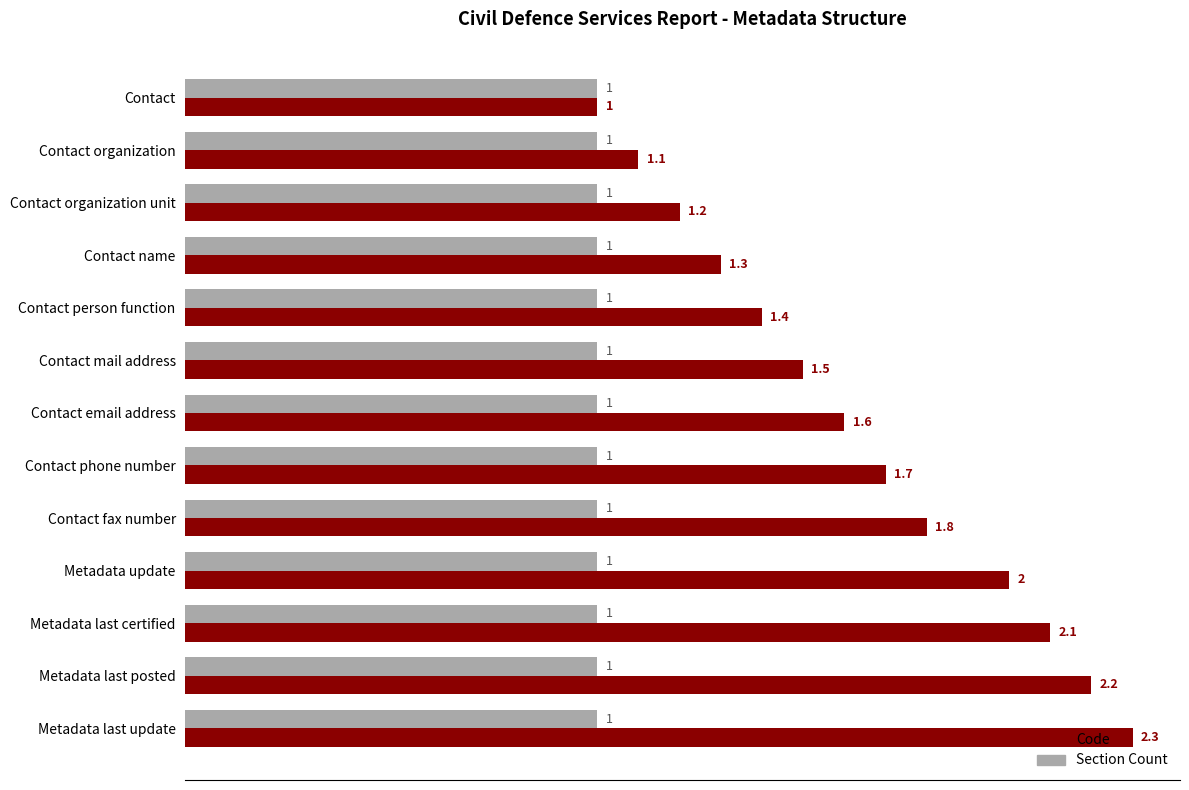

How many categories are shown in the chart?

13